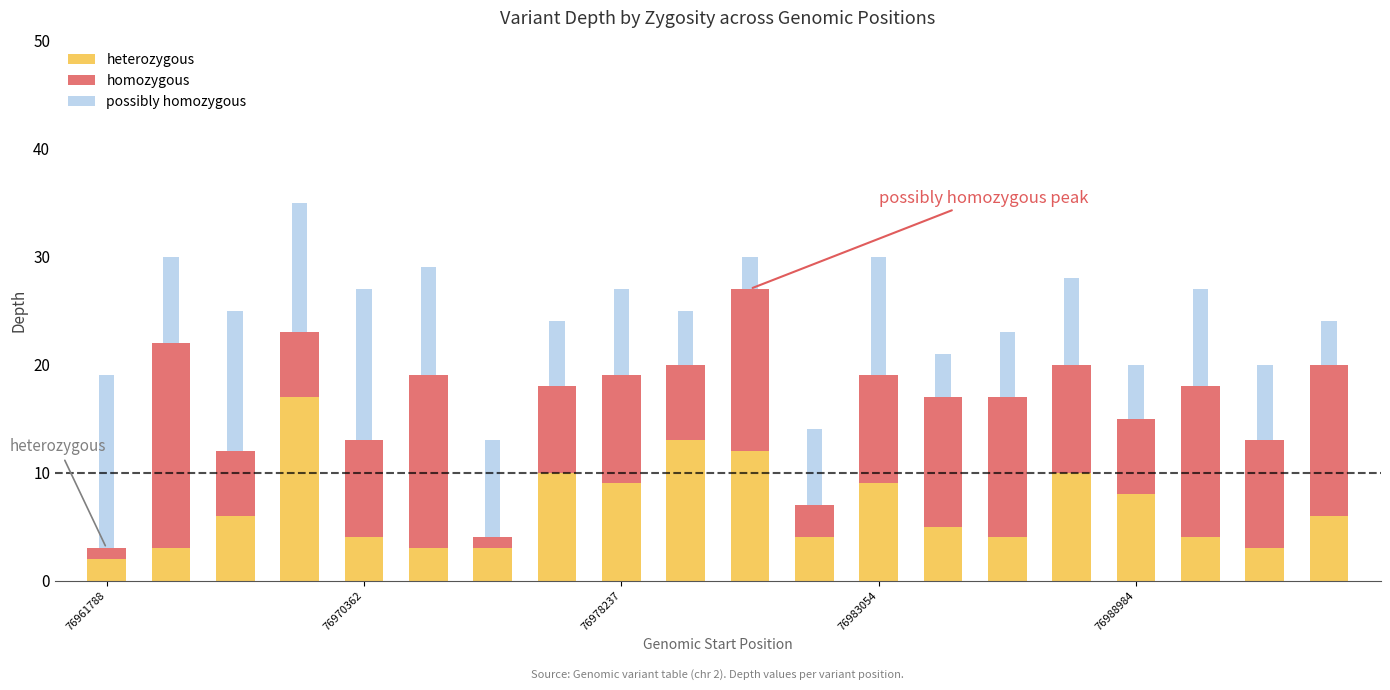

What is the average value of the heterozygous series?

7